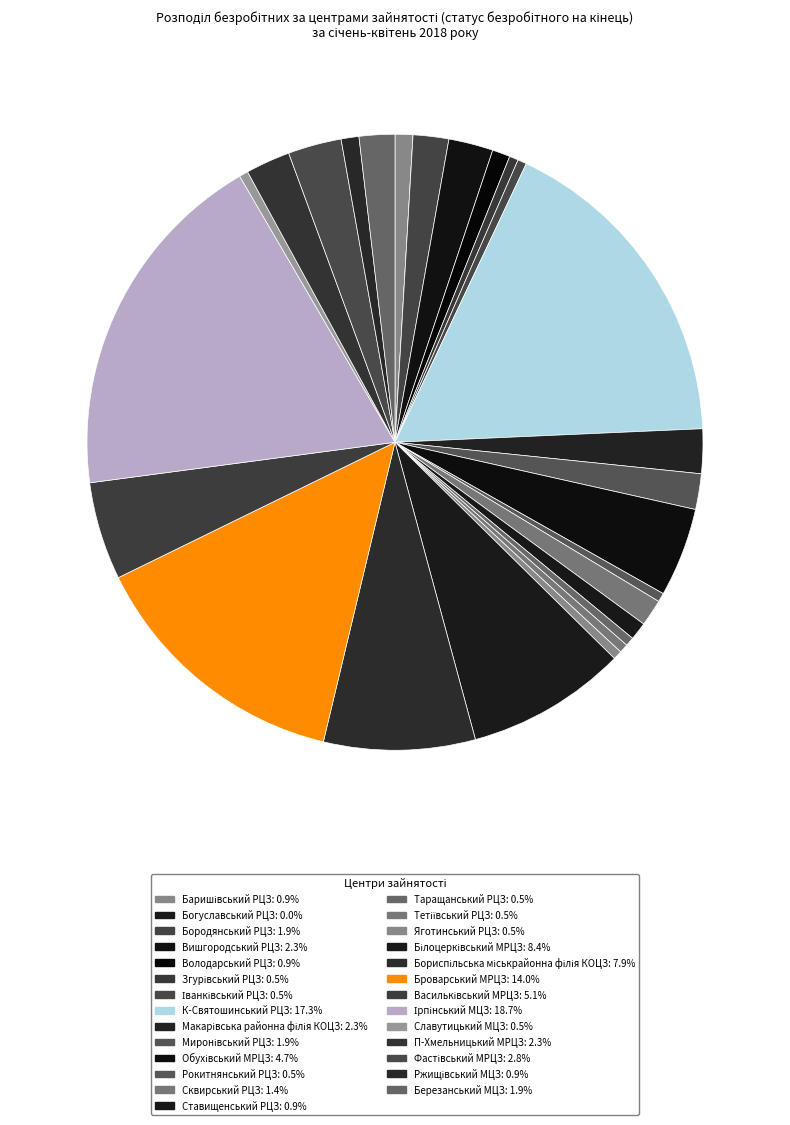

Which category has the smallest portion of the pie?

Богуславський РЦЗ